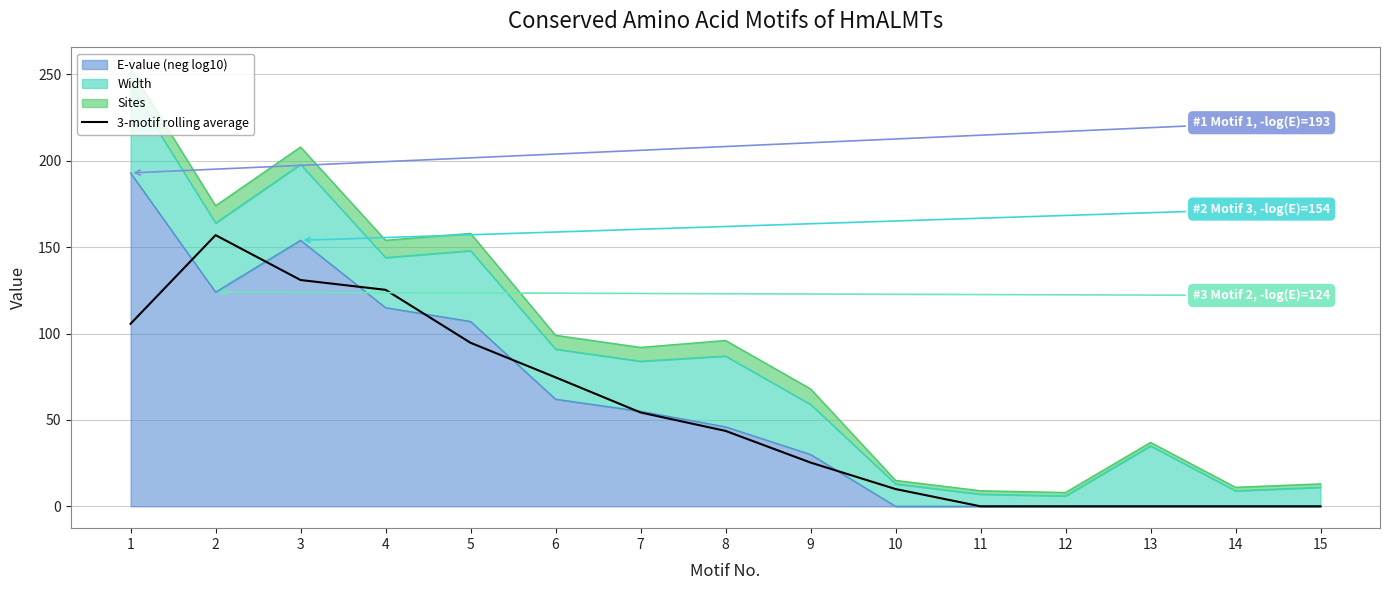

The value at 10 is 10.0. True or false?

True